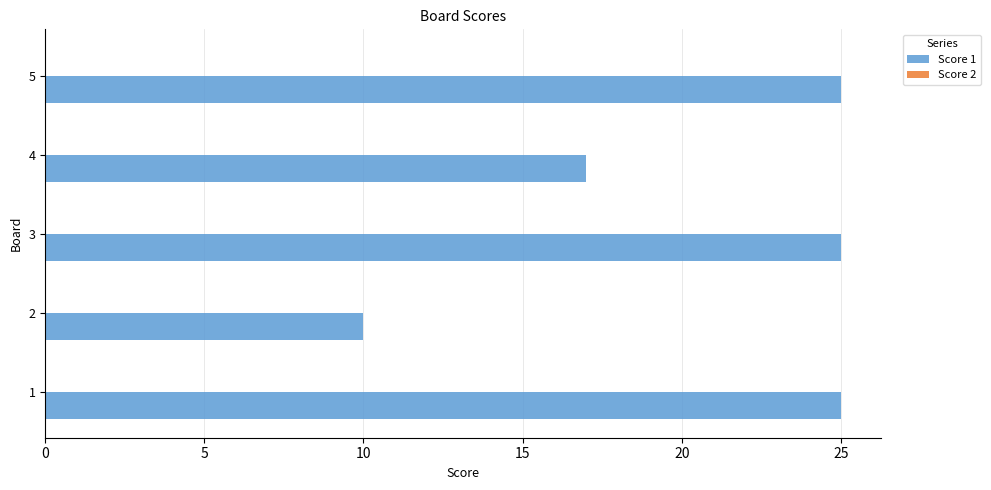

Count the number of categories in the chart.

5